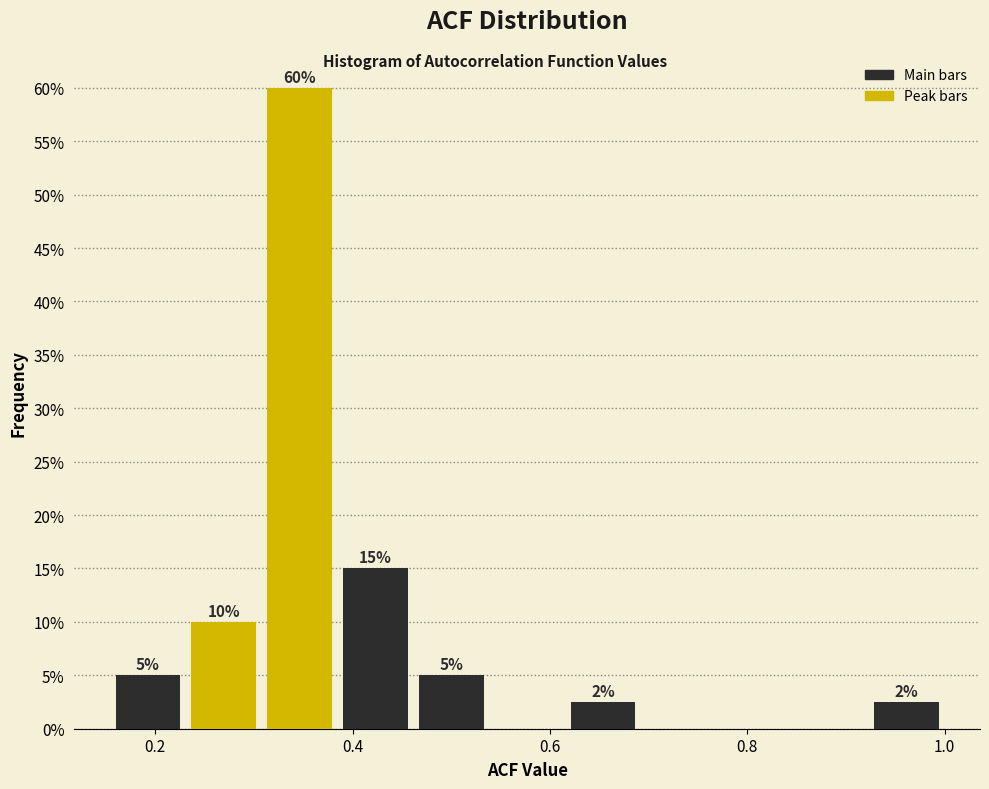

Around what value on the x-axis is the tallest bar? Give the approximate position of its centre, as read against the axis.

0.34